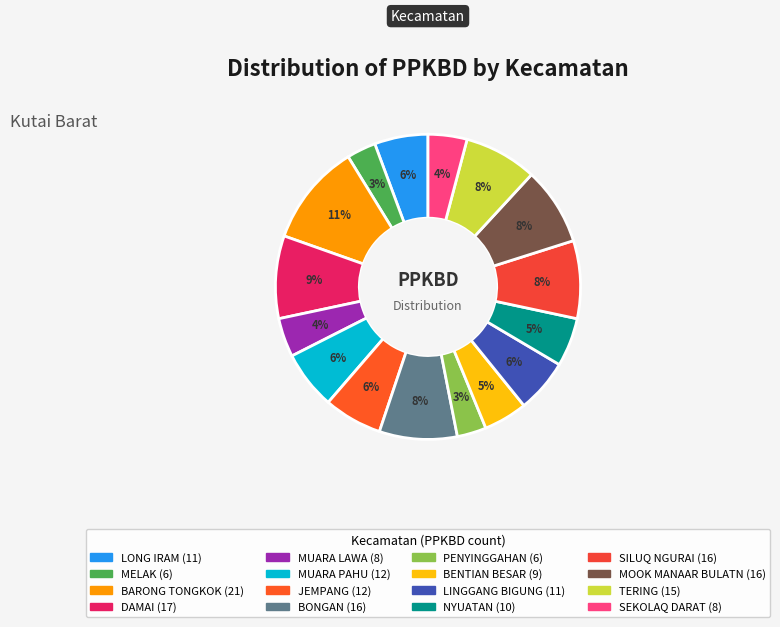

What is the ratio of the value at SILUQ NGURAI to the value at MELAK?

2.7